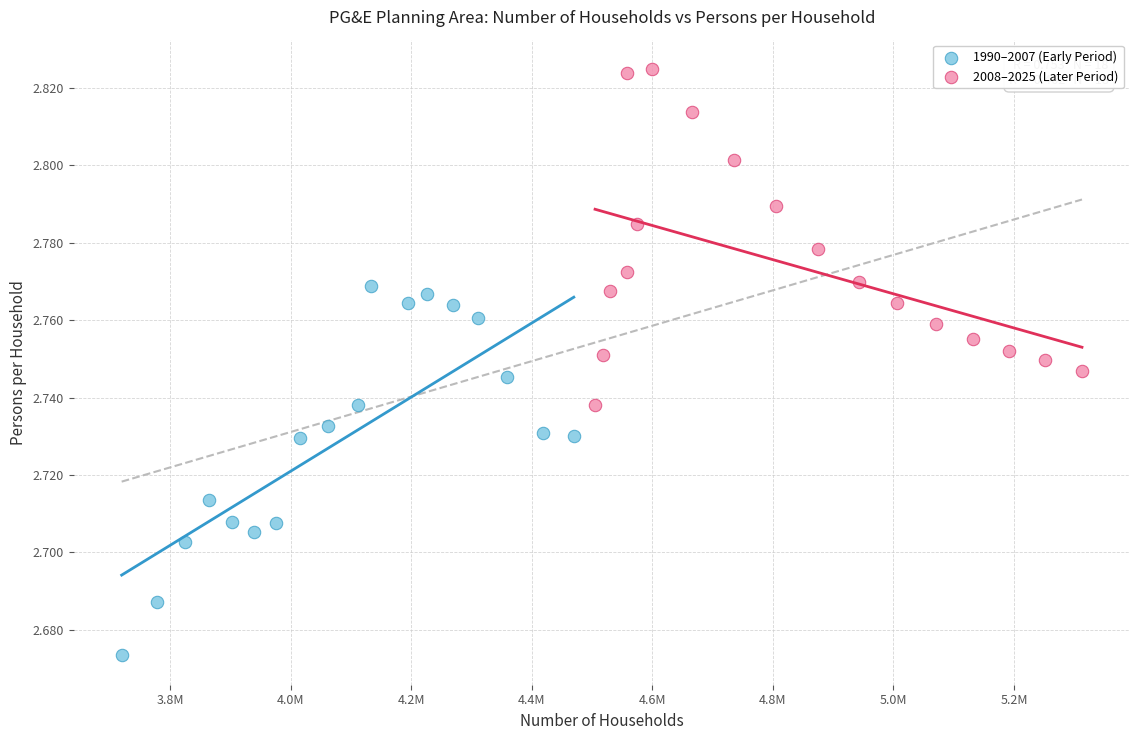

Which series reaches the minimum Y coordinate?

1990–2007 (Early Period)